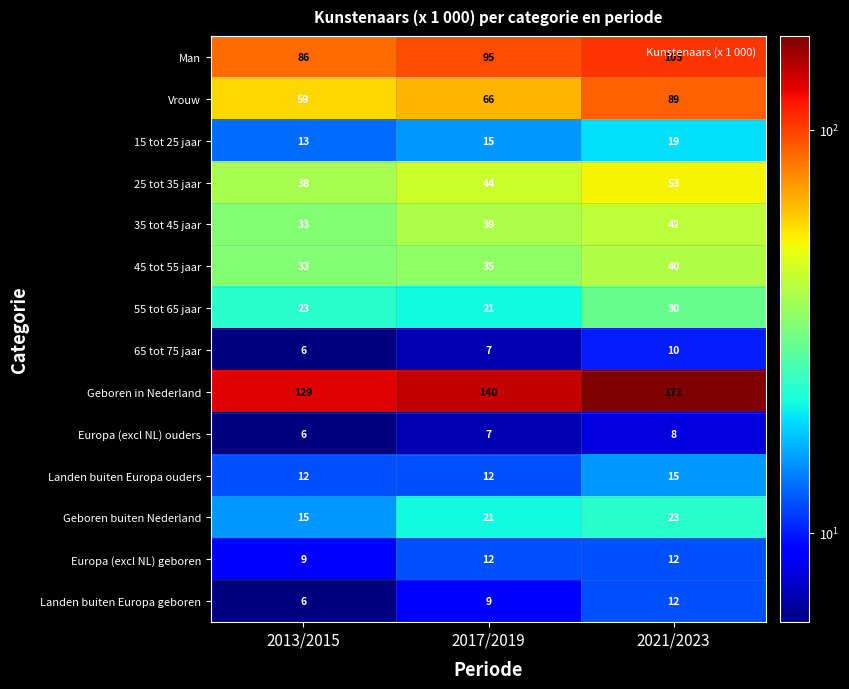

List the labels in order of 15 tot 25 jaar value, smallest first.

2013/2015, 2017/2019, 2021/2023